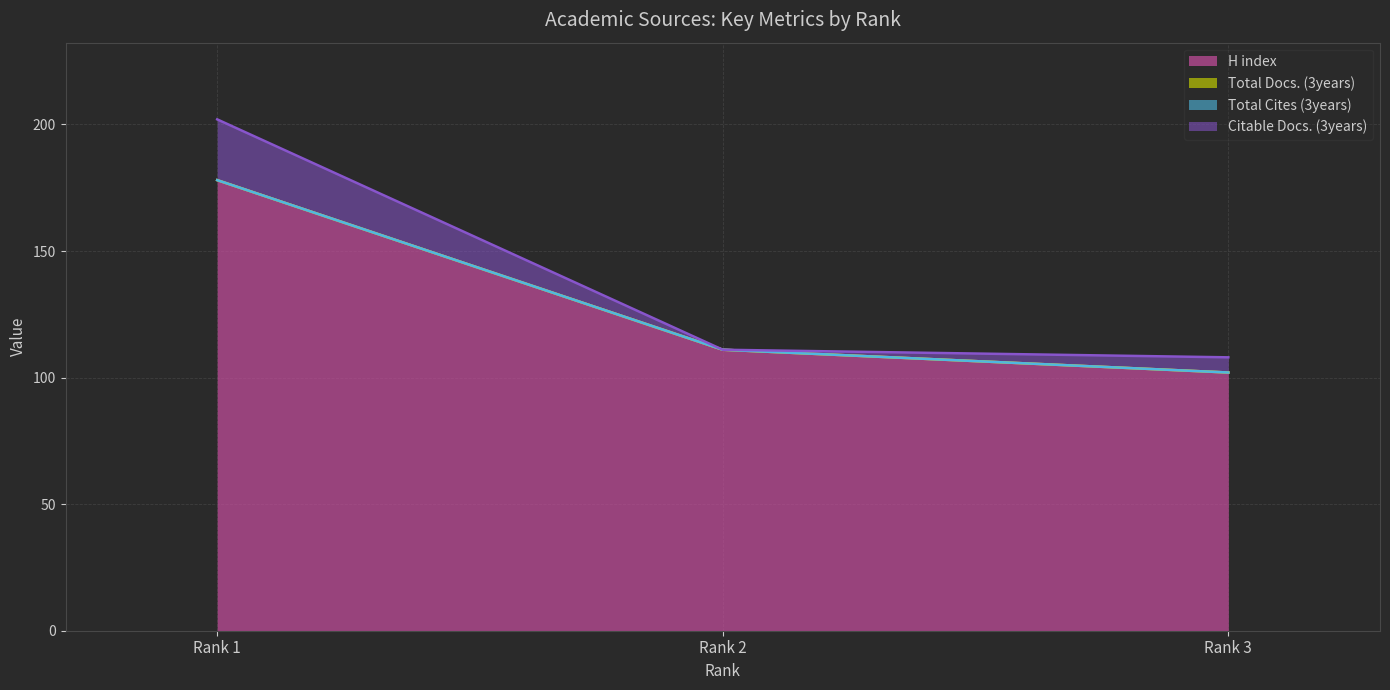

What are all the series names shown in the legend?

H index, Total Docs. (3years), Total Cites (3years), Citable Docs. (3years)